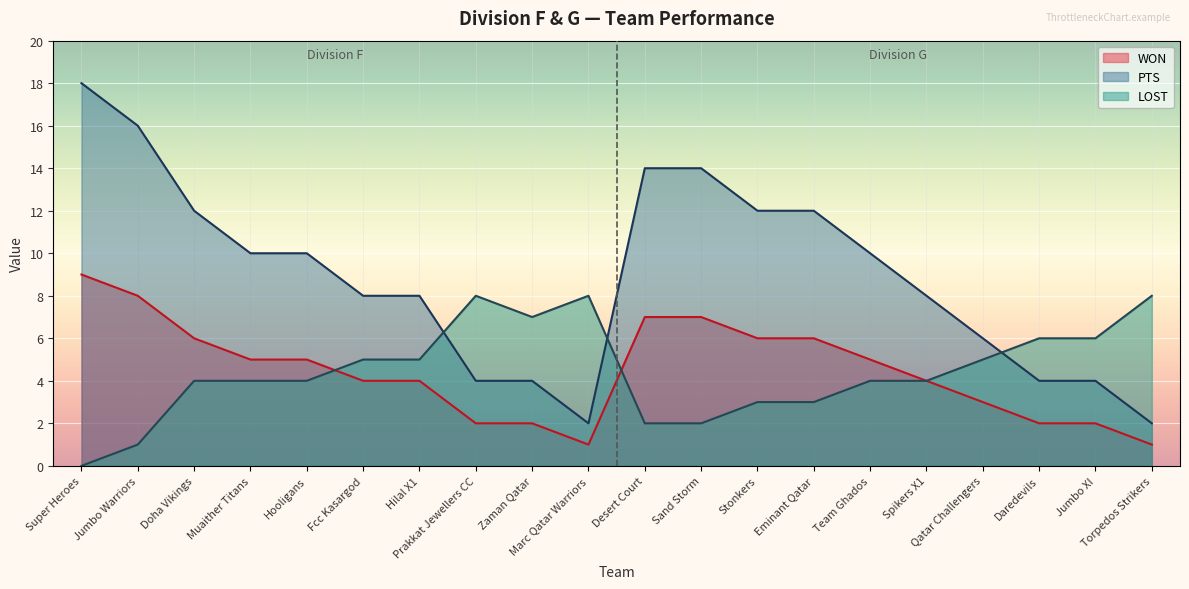

Which has a higher value, Muaither Titans or Torpedos Strikers?

Muaither Titans